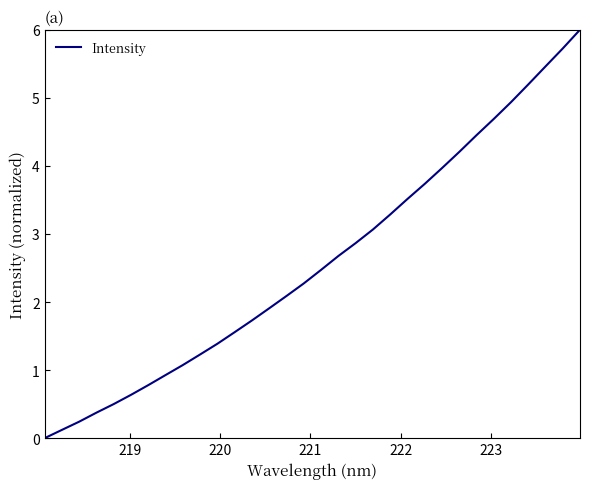

Does the chart display data point markers on the line(s)?

No